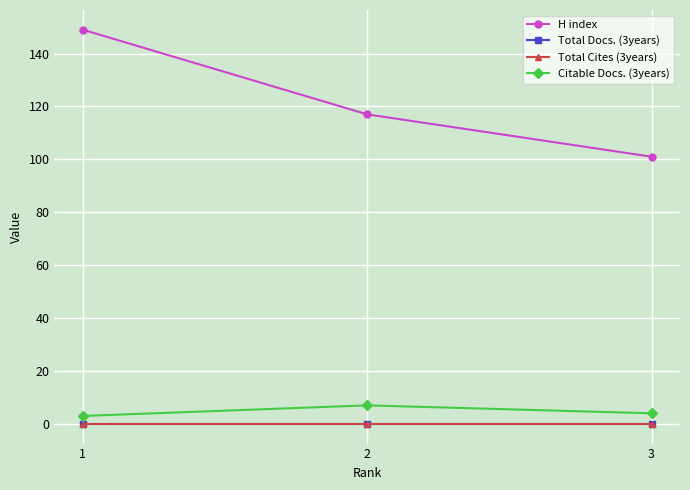

Does the chart display data point markers on the line(s)?

Yes